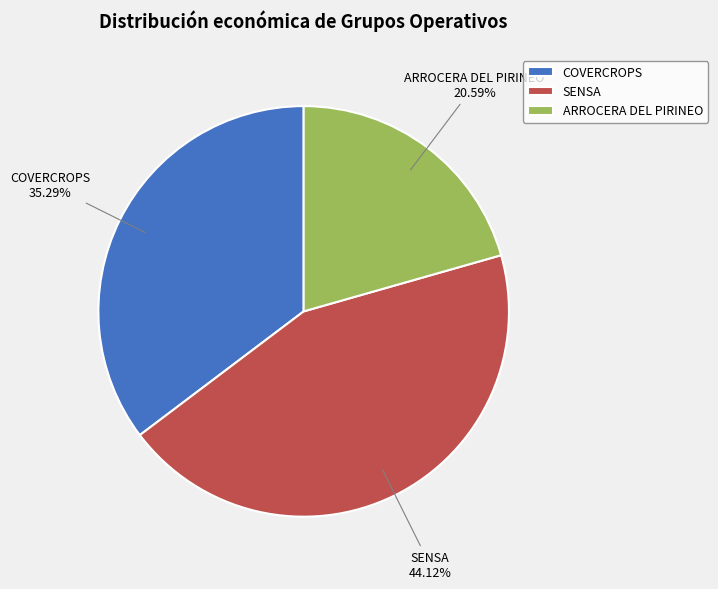

To the nearest percent, what is the difference between the COVERCROPS and SENSA slice percentages?

9%